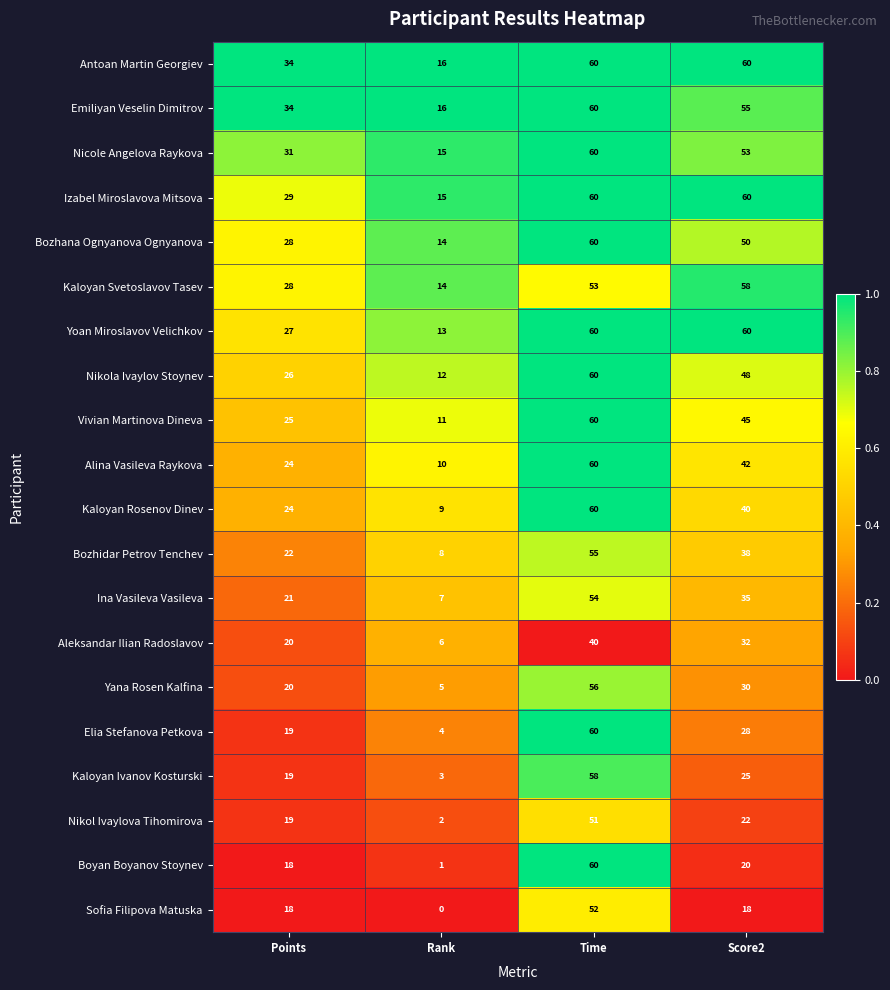

Is it true that Nikol Ivaylova Tihomirova equals 34 at Score2?

False